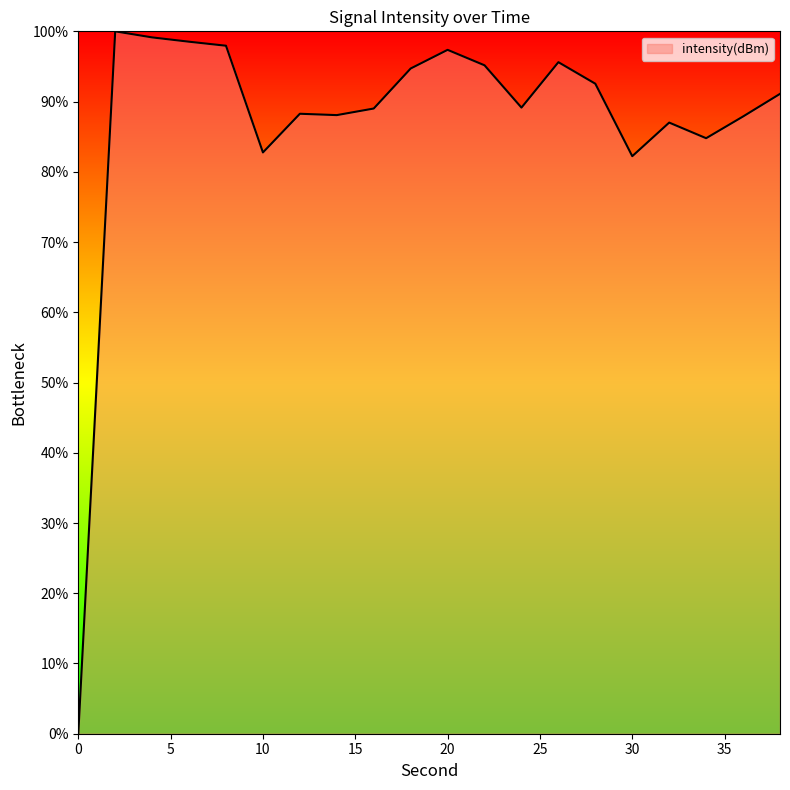

What is the difference between the maximum and minimum values?

100.0